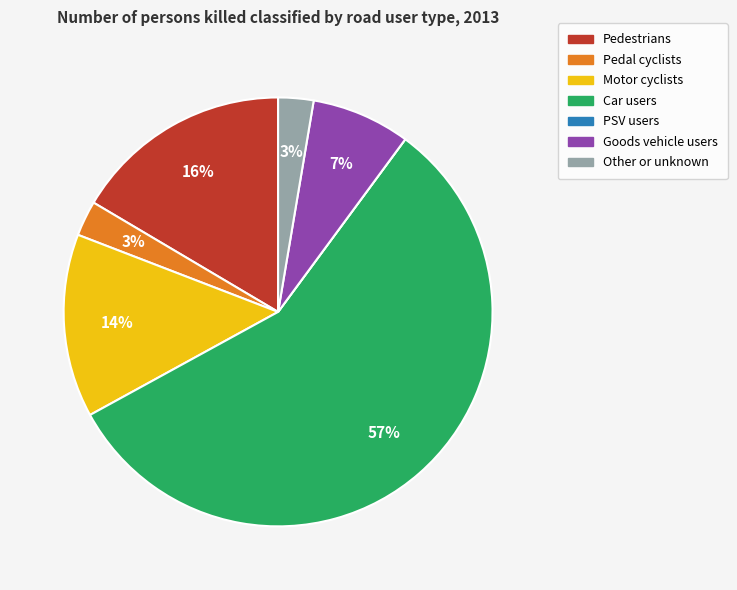

Is it true that Pedestrians is 5% of the pie?

False